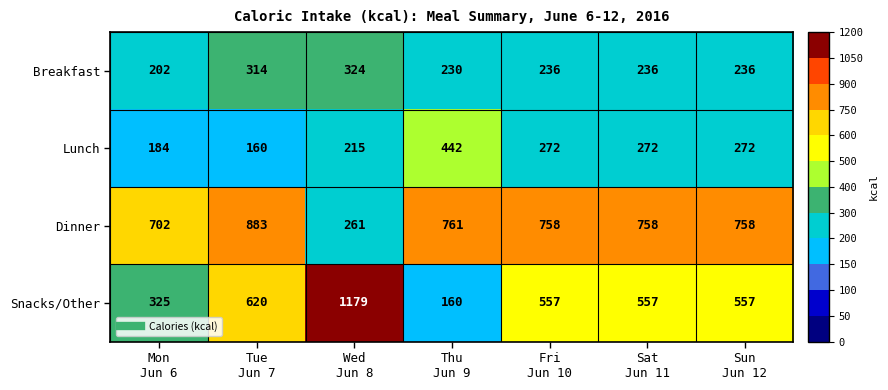

What is the maximum value for Breakfast?

324